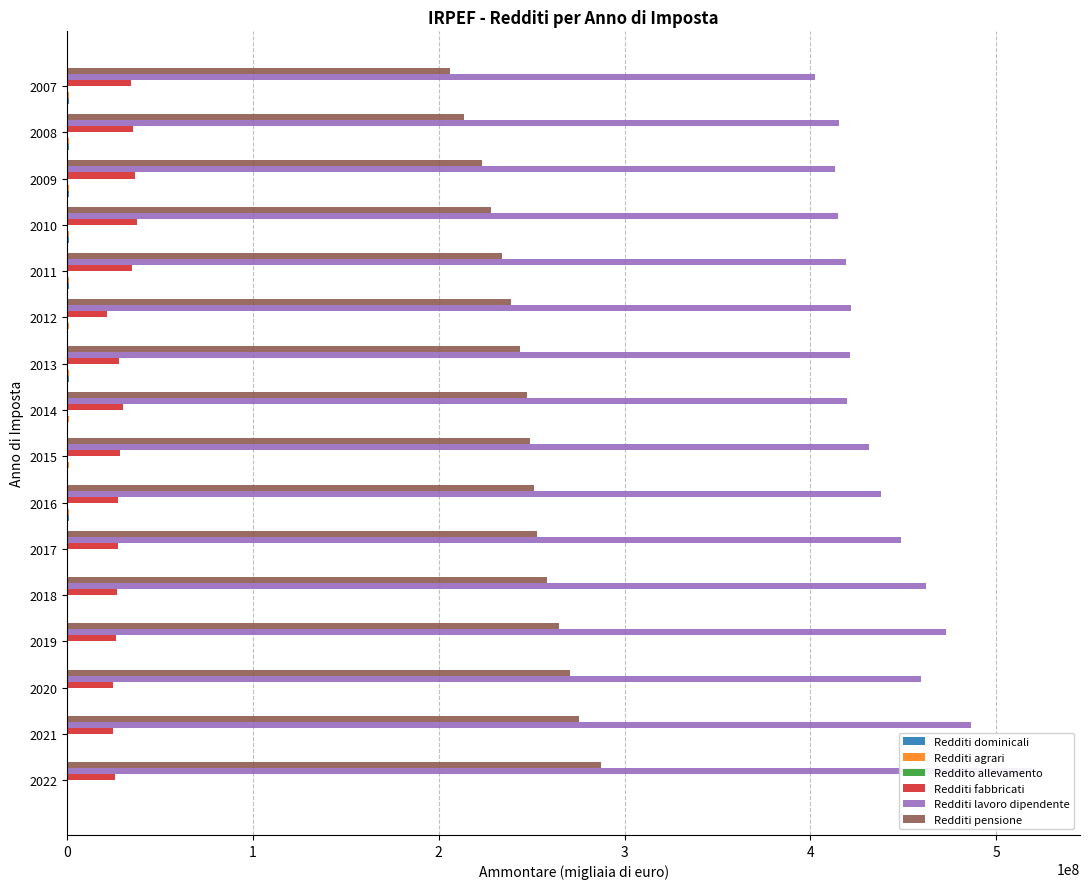

How many values in the Redditi pensione series are below 249226307?

8